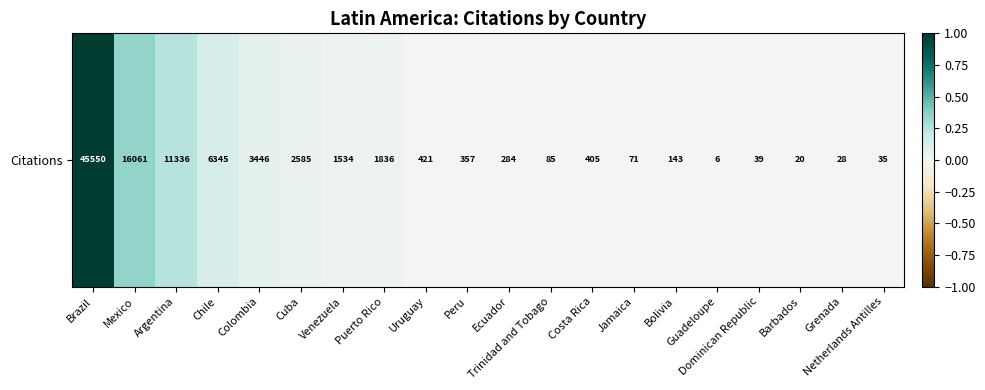

Rank the categories by value from highest to lowest.

Brazil, Mexico, Argentina, Chile, Colombia, Cuba, Puerto Rico, Venezuela, Uruguay, Costa Rica, Peru, Ecuador, Bolivia, Trinidad and Tobago, Jamaica, Dominican Republic, Netherlands Antilles, Grenada, Barbados, Guadeloupe